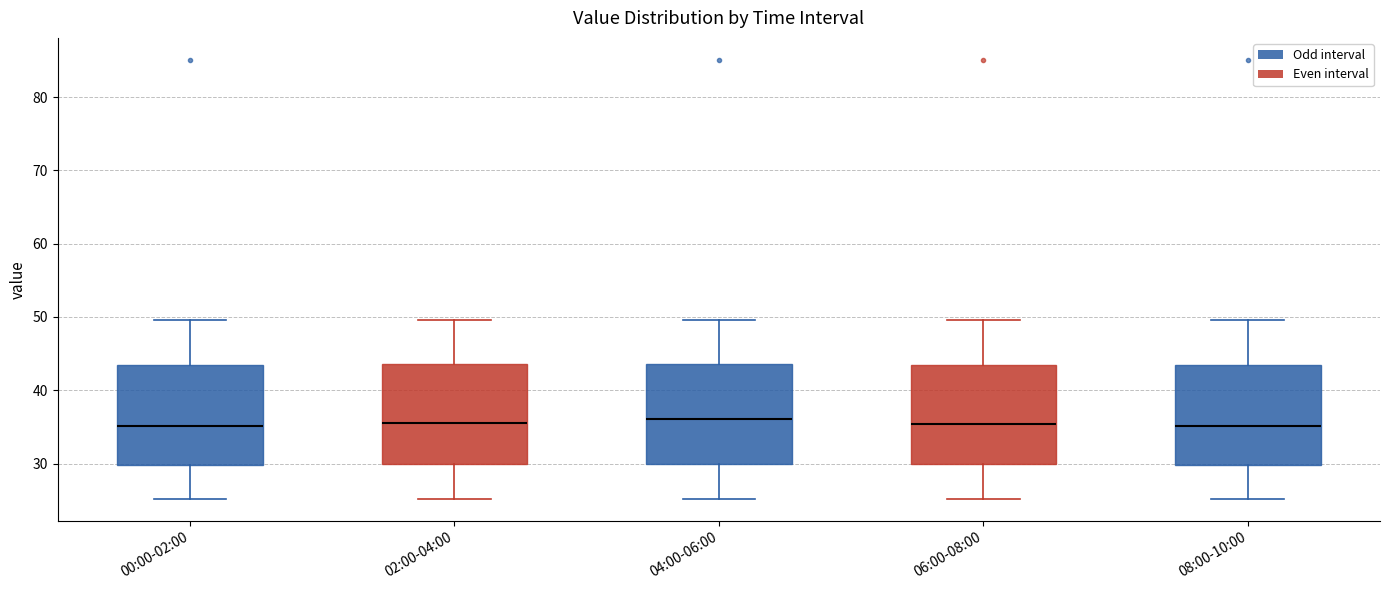

Reading left to right, transcribe this box plot: for each box, give where its median line is, the range the box spans, and where its two whiskers end, as read against the y-axis. The values are not printed on the chart, so give them approximately, as read against the axis.

00:00-02:00: median 35, box 30 to 43, whiskers 25 to 50
02:00-04:00: median 35, box 30 to 44, whiskers 25 to 50
04:00-06:00: median 36, box 30 to 44, whiskers 25 to 50
06:00-08:00: median 35, box 30 to 43, whiskers 25 to 50
08:00-10:00: median 35, box 30 to 43, whiskers 25 to 50